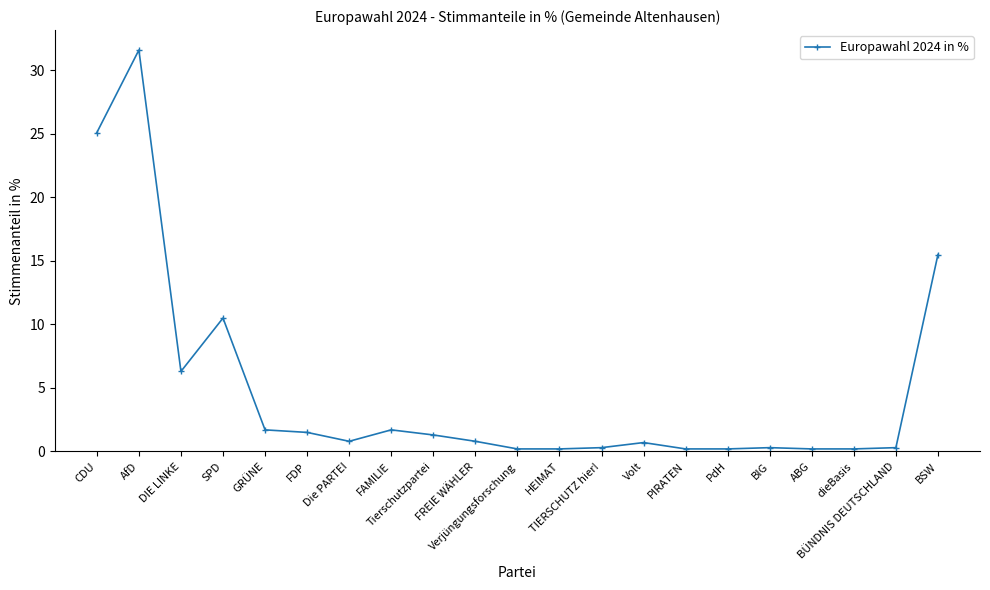

What is the difference between the maximum and minimum values?

31.4